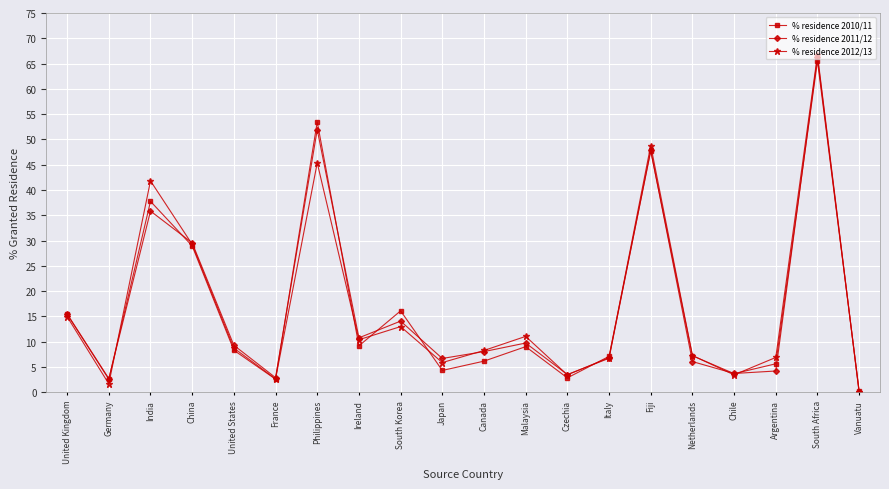

True or false: % residence 2012/13 has more than 2 interior local peaks.

True